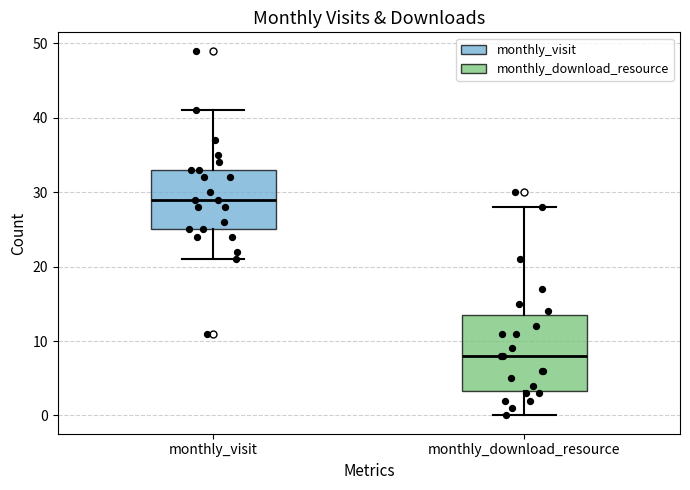

Comparing the boxes themselves (not the whiskers), which one is the tallest?

monthly_download_resource